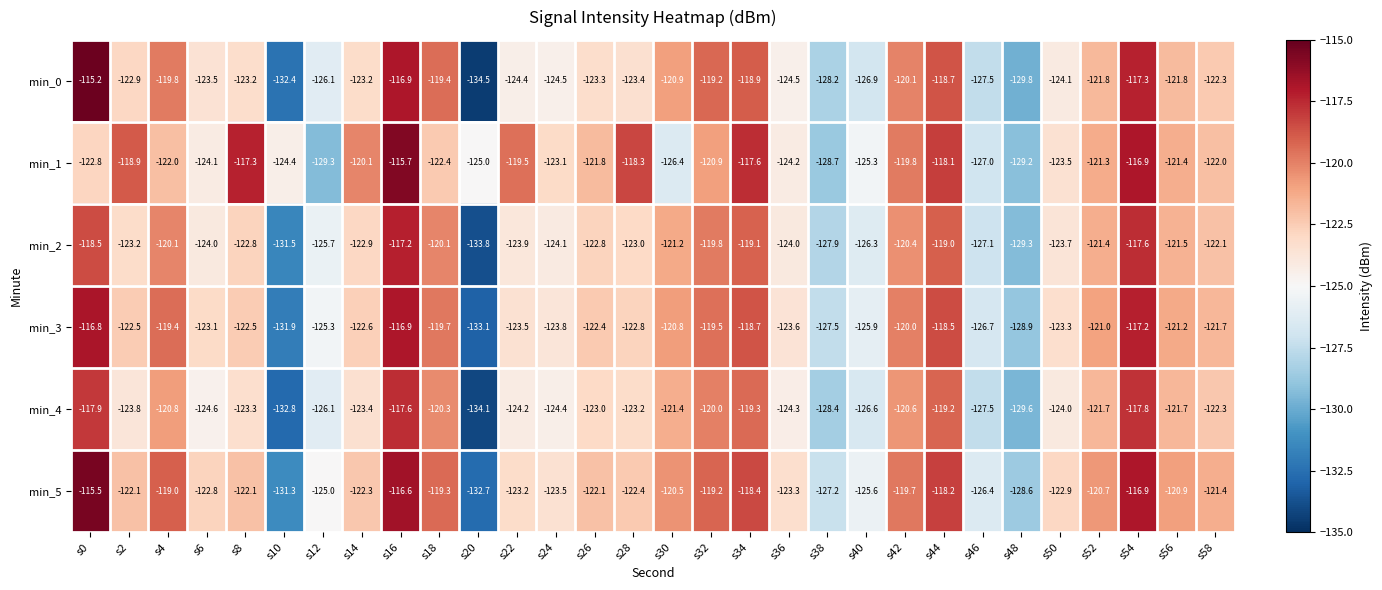

Between s16 and s20, which series saw the biggest shift?

min_0